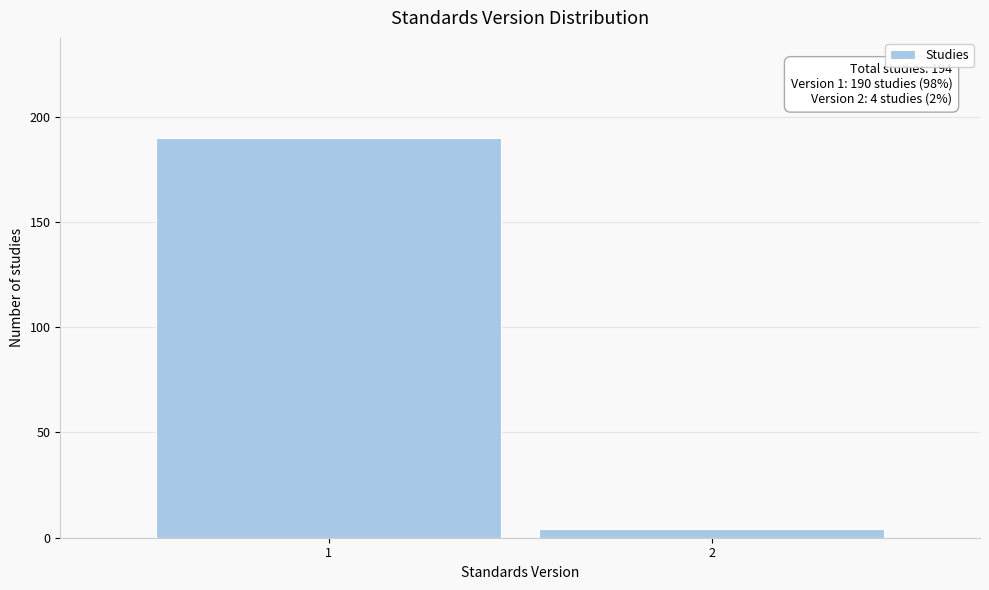

Reading left to right, extract all data points from this chart.

190	4